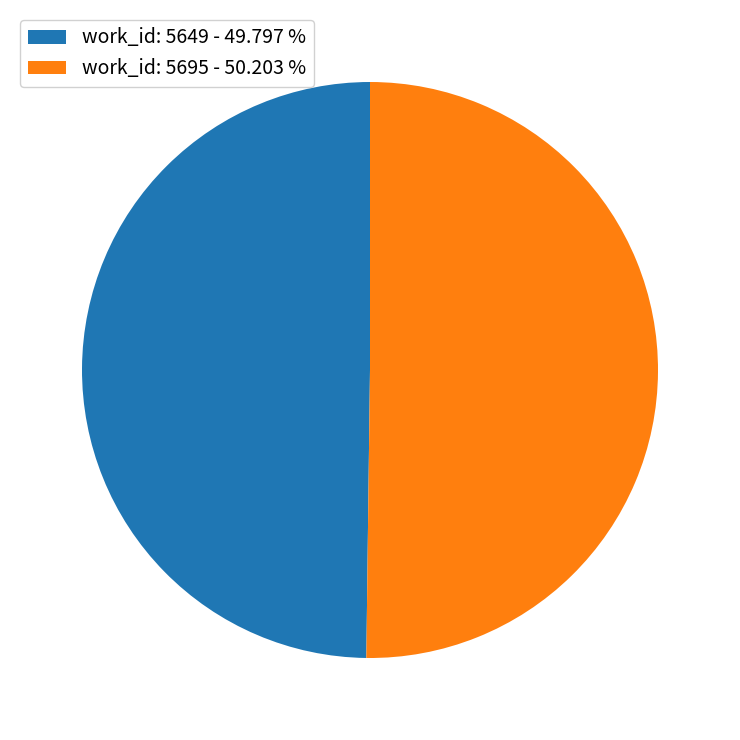

Approximately how many times larger is the value at work_id: 5695 - 50.203 % compared to work_id: 5649 - 49.797 %?

1.0